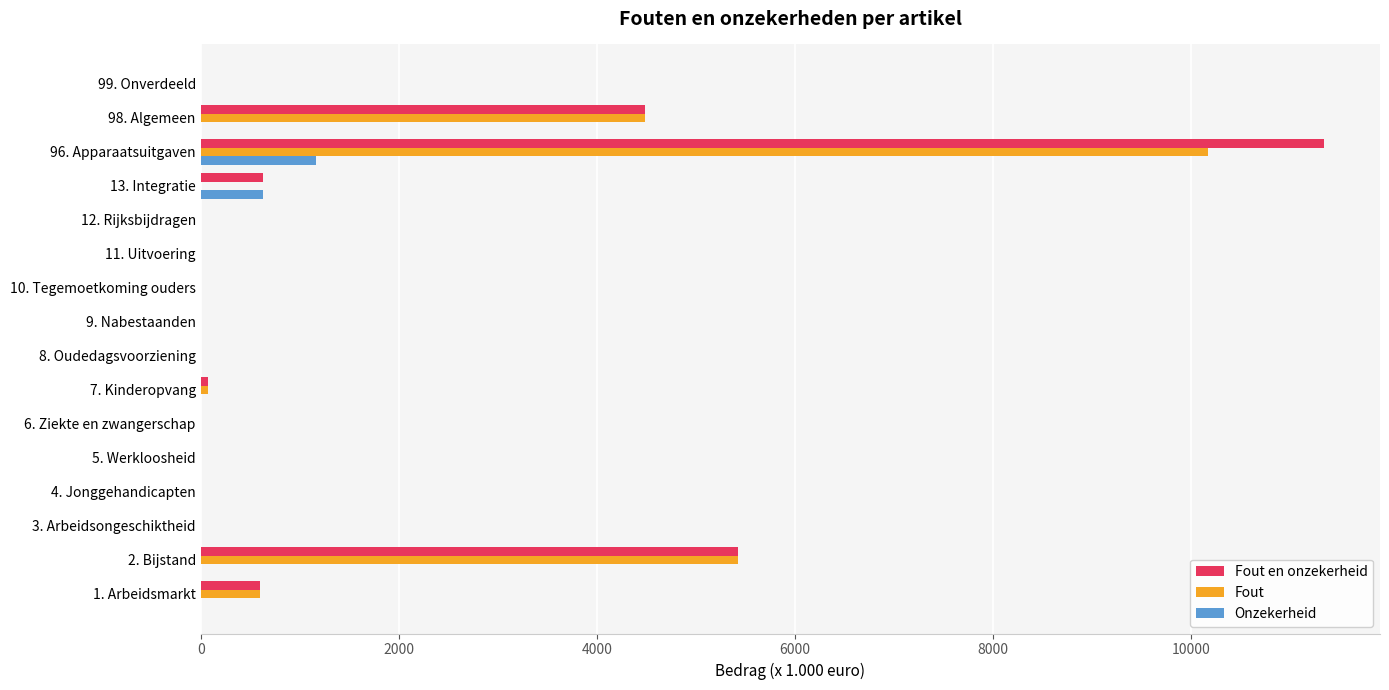

Which series has the largest total across all categories?

Fout en onzekerheid